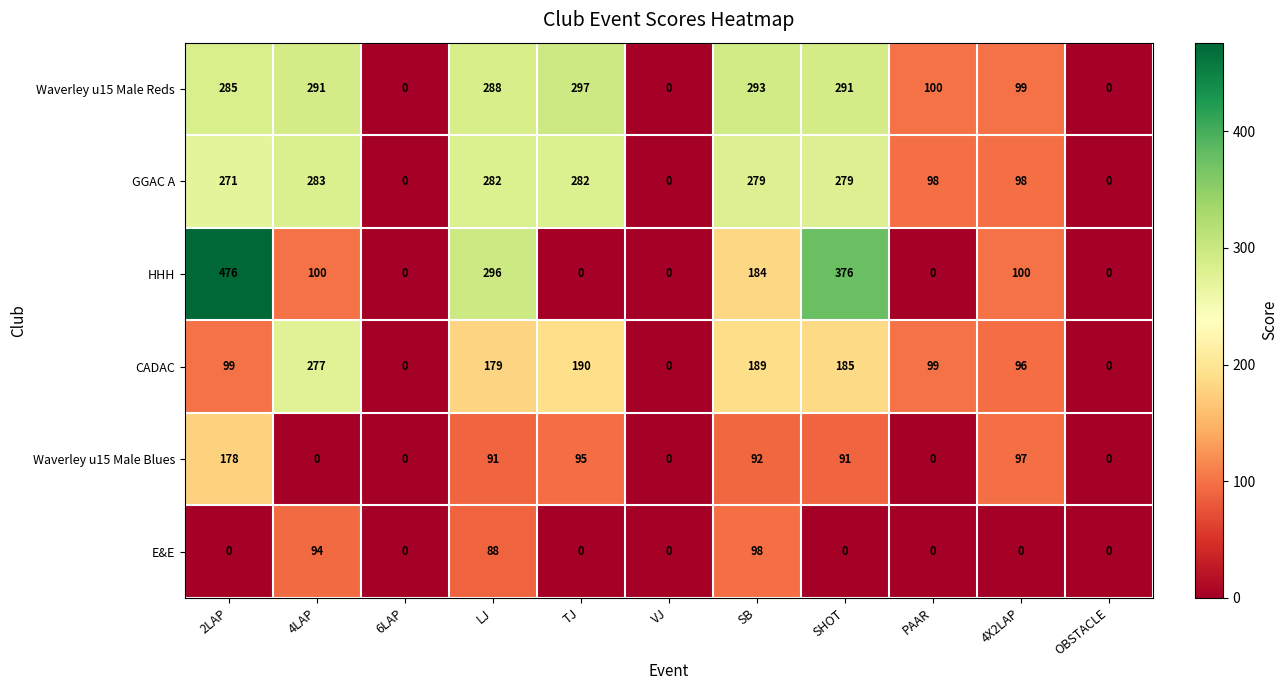

What is the greatest value displayed?

476